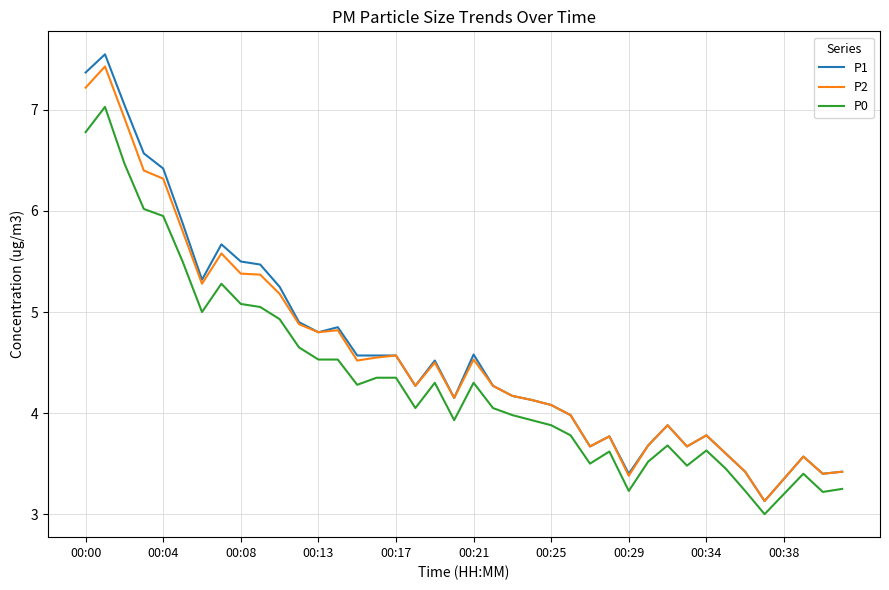

True or false: P0 and P1 cross at least once.

False